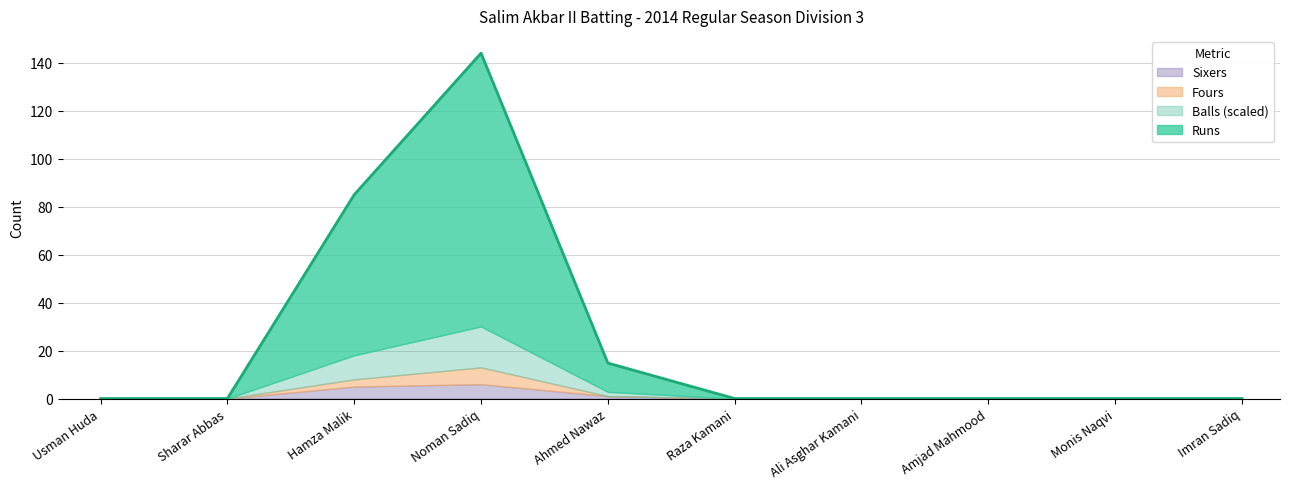

In Runs, how many points are higher than both neighbors (excluding endpoints)?

1